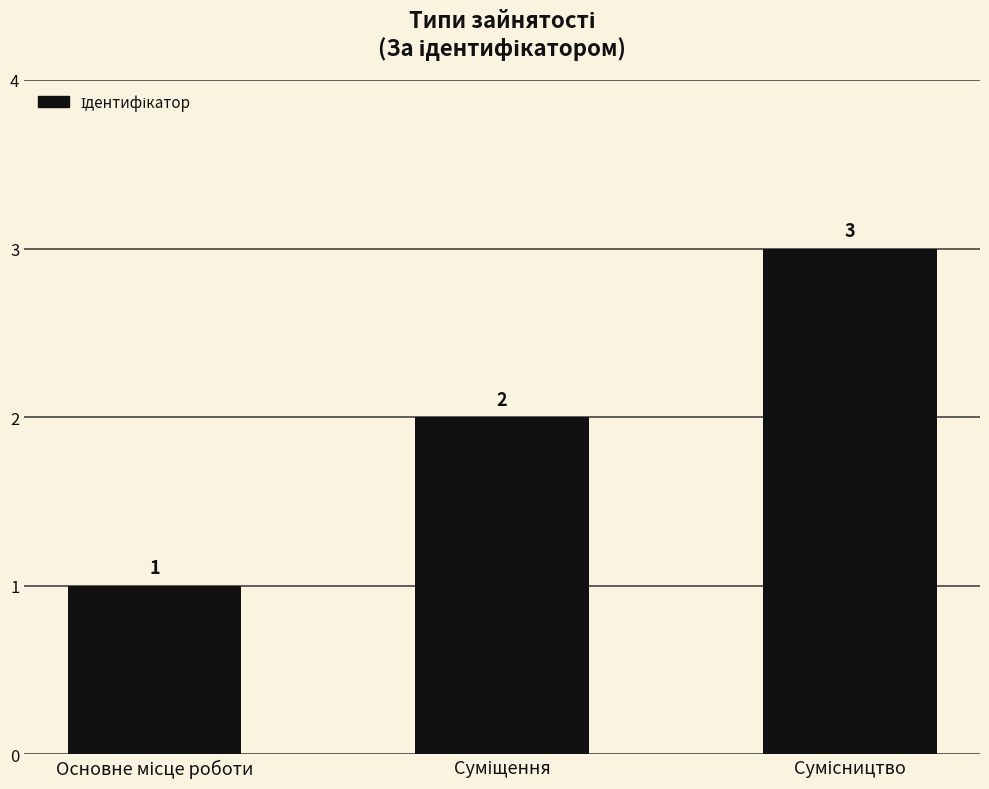

What is the greatest value displayed?

3